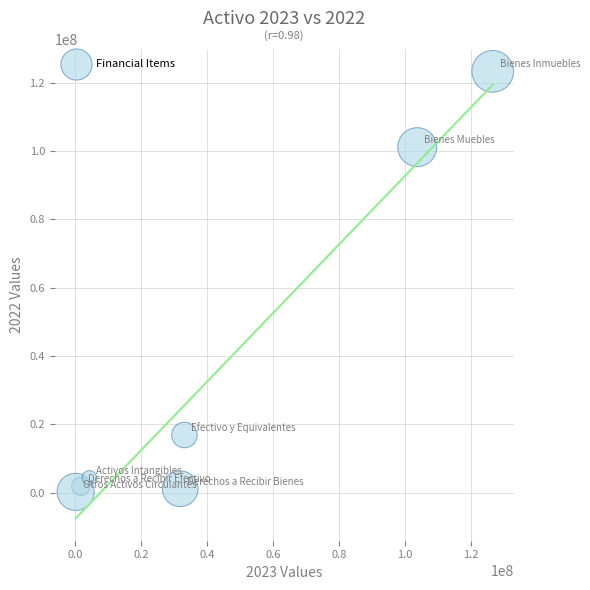

What is the average X value?

43073047.7